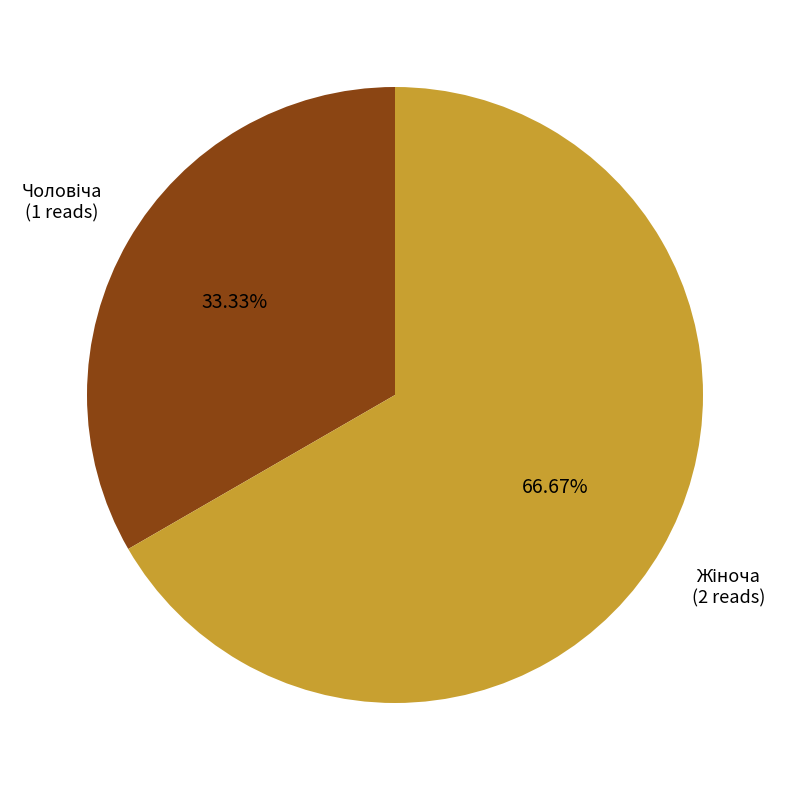

How many segments does this pie chart have?

2